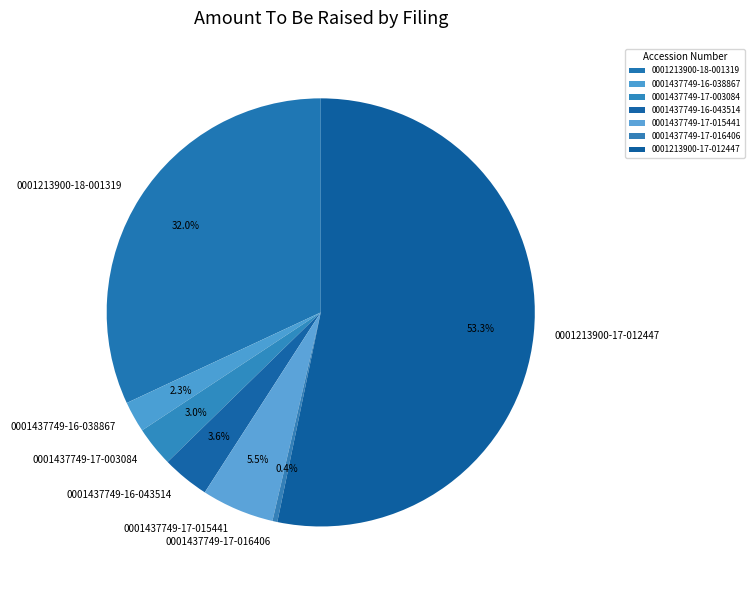

Count the number of slices in the pie.

7